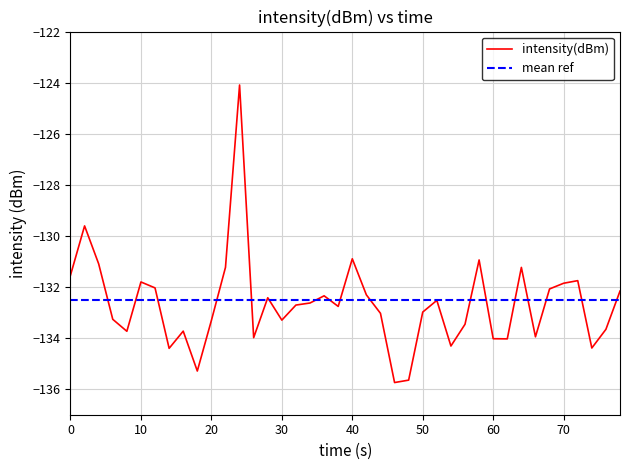

Which series has the largest range (max minus min)?

intensity(dBm)